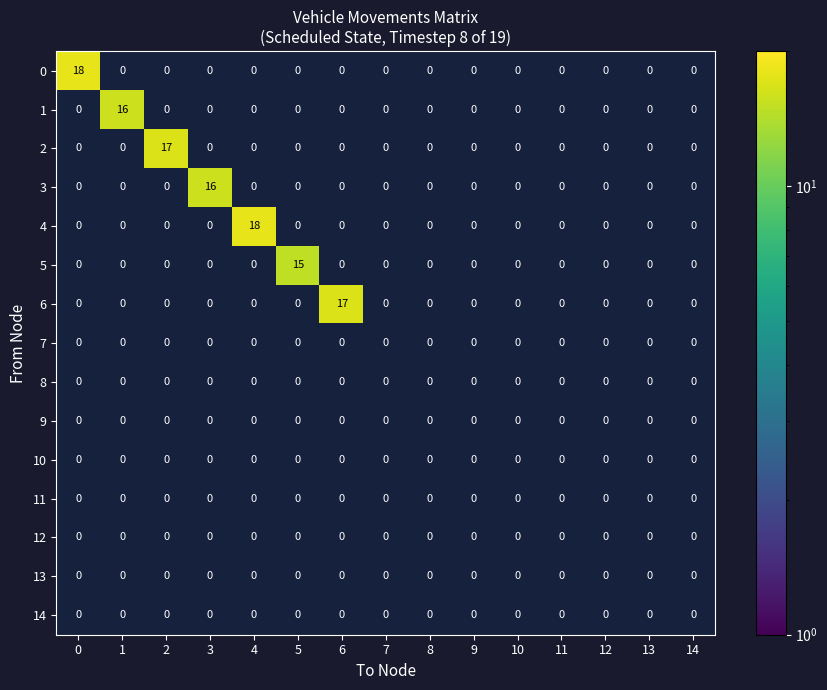

Rank the categories by 7 value from lowest to highest.

0, 1, 2, 3, 4, 5, 6, 7, 8, 9, 10, 11, 12, 13, 14